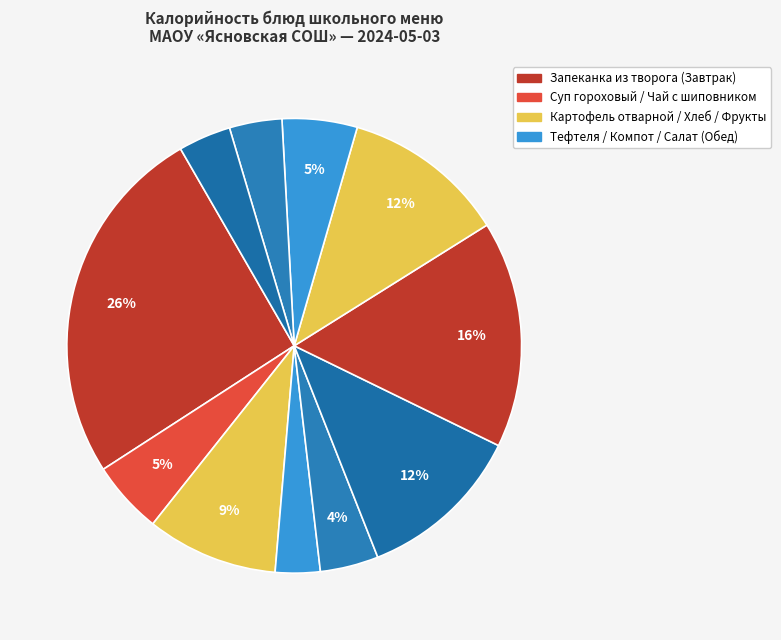

How many segments does this pie chart have?

11